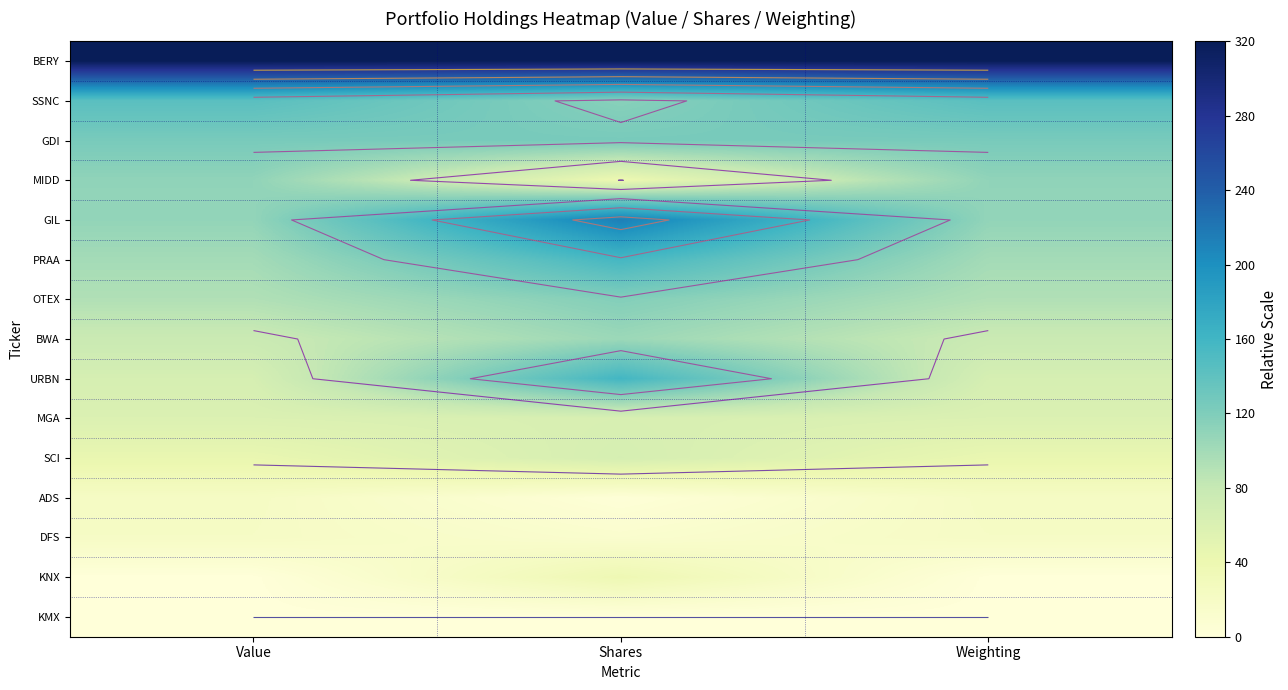

Read the GDI value at Value.

124.1